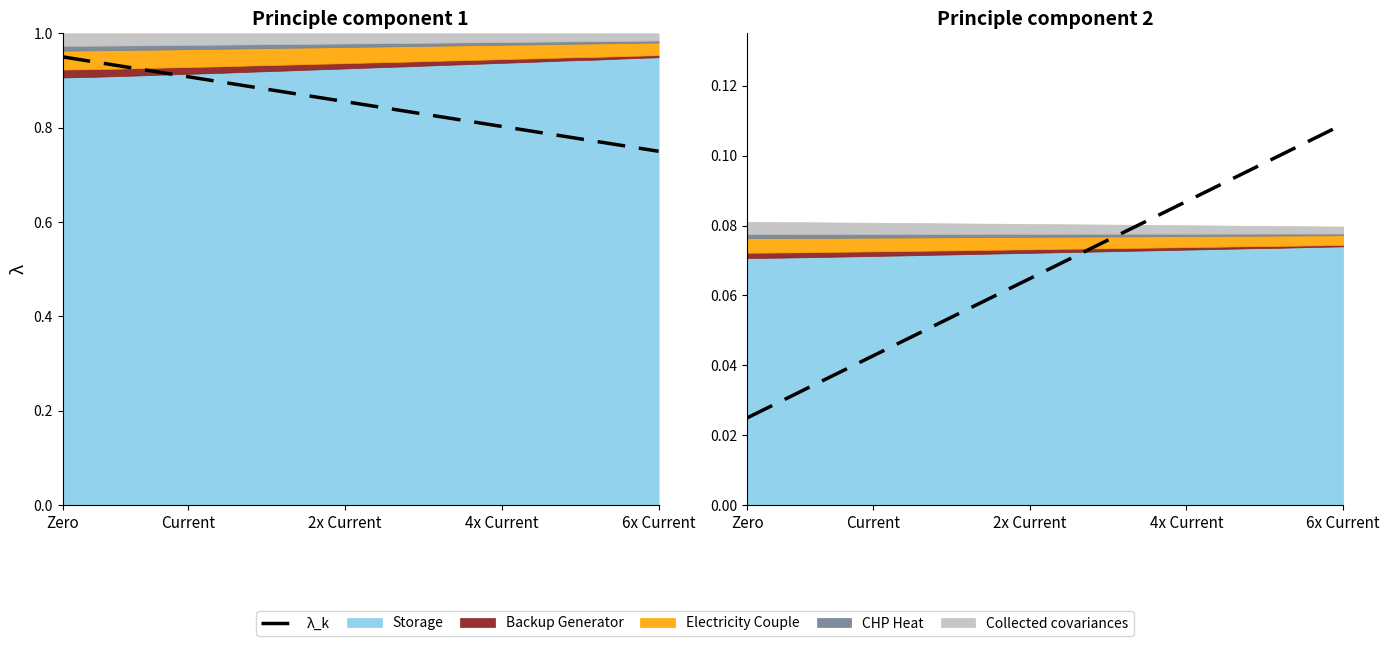

Count the values in the range 0 to 1.

20